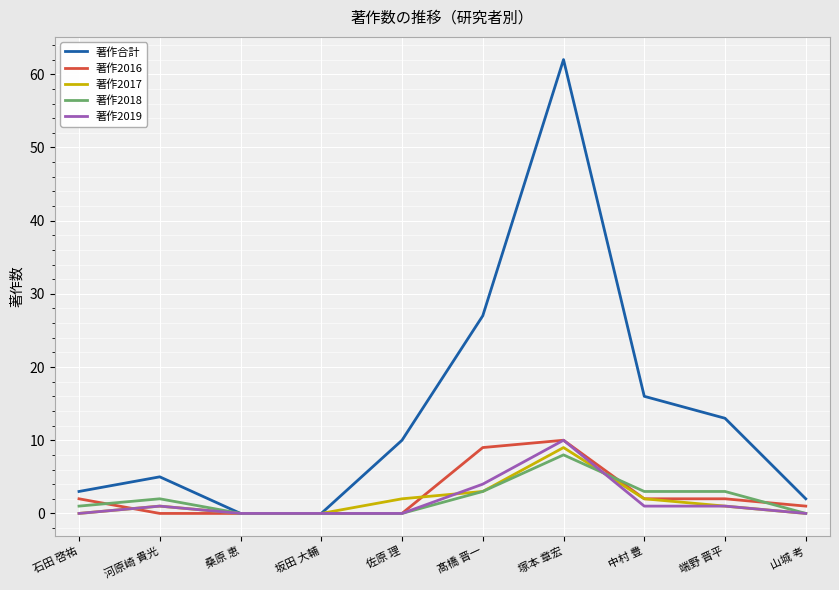

What is the greatest value displayed?

62